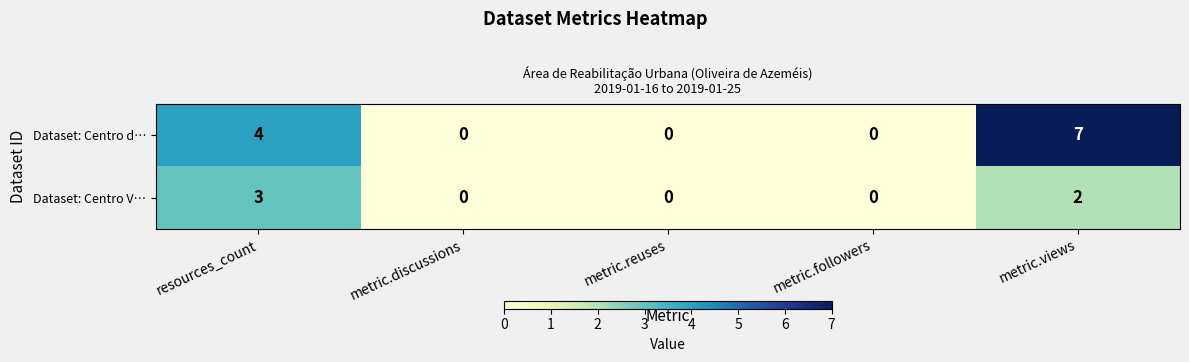

What is the sum of all Dataset: Centro d… values?

11